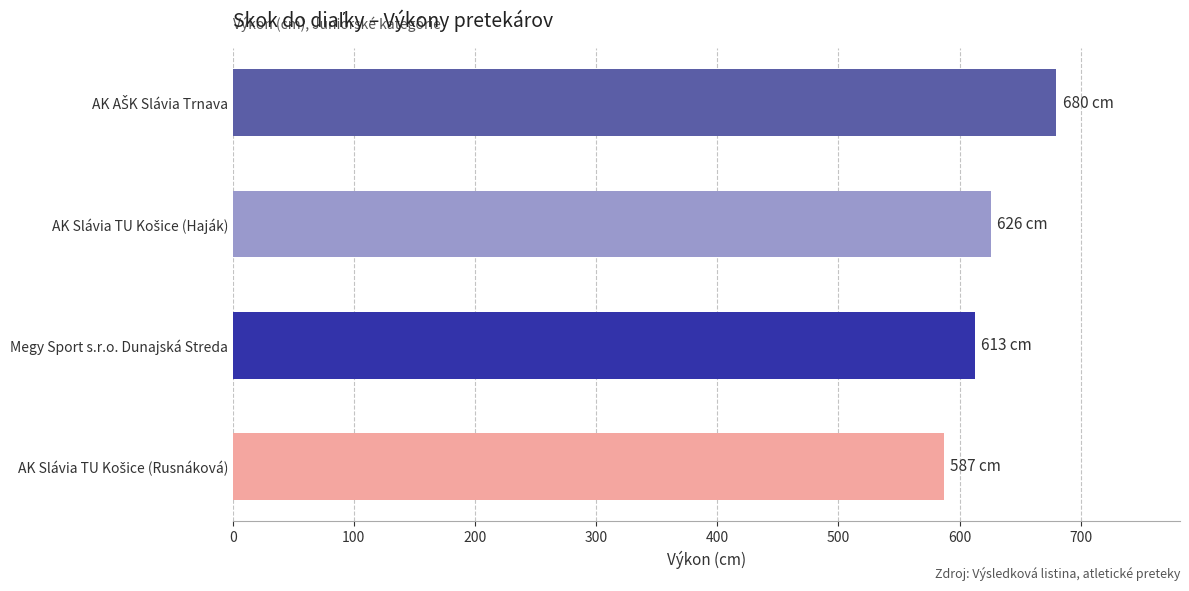

True or false: the data shows 859 at Megy Sport s.r.o. Dunajská Streda.

False